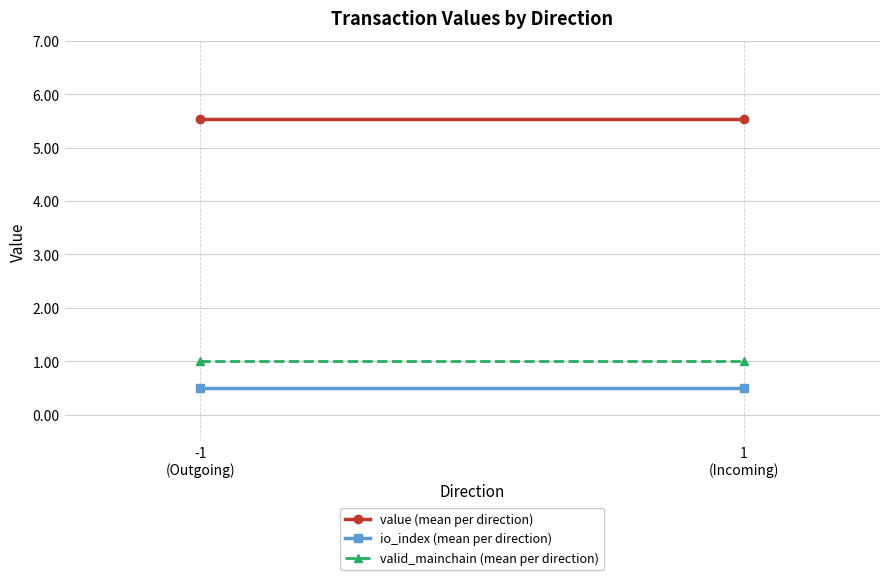

What is the label of the 1st point from the right?

1
(Incoming)